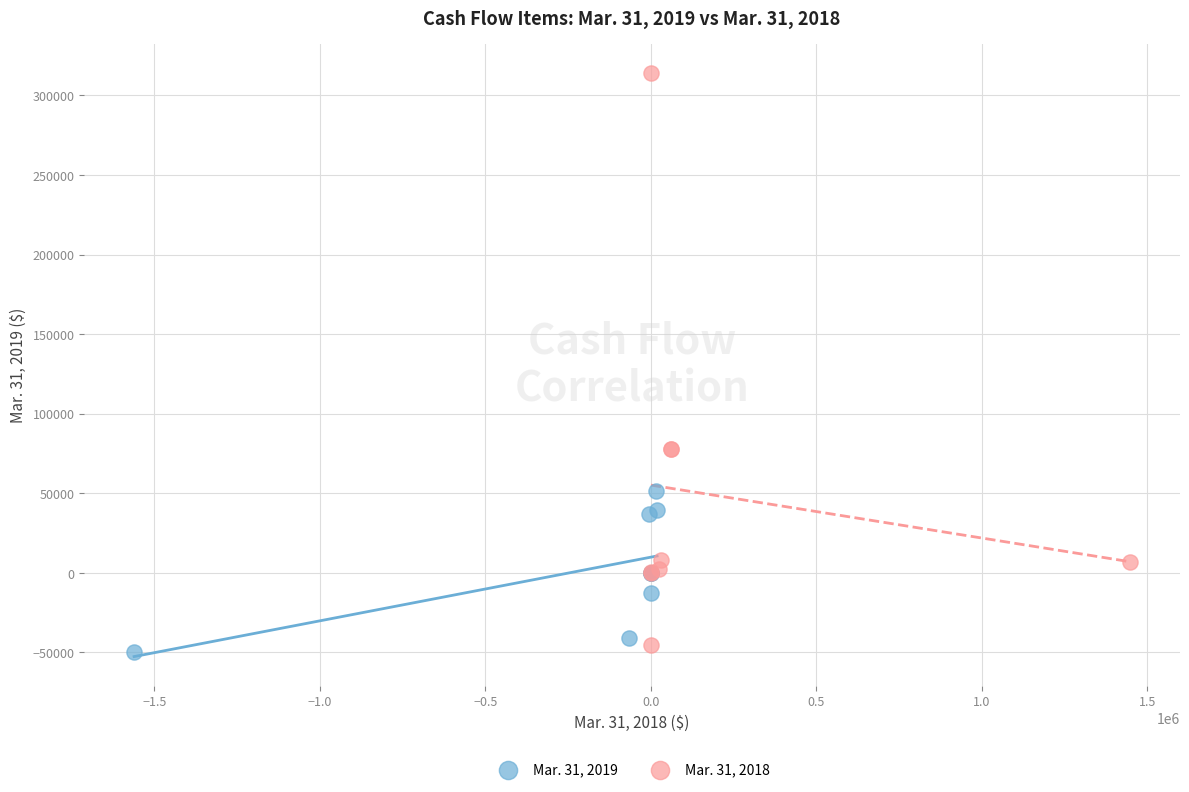

Which series has the largest Y range (max minus min)?

Mar. 31, 2018